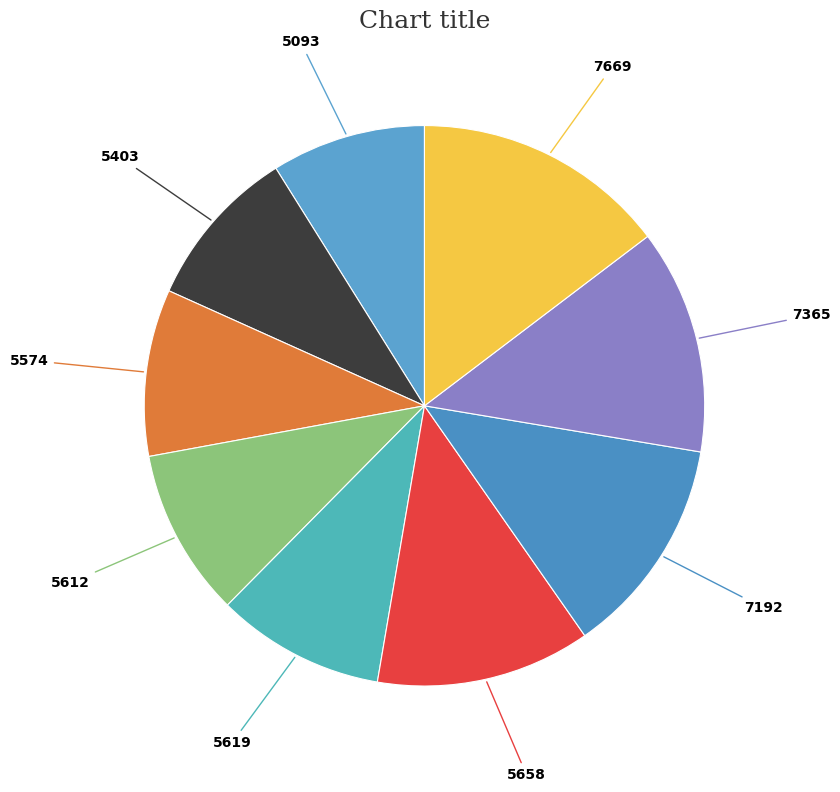

How many segments does this pie chart have?

9